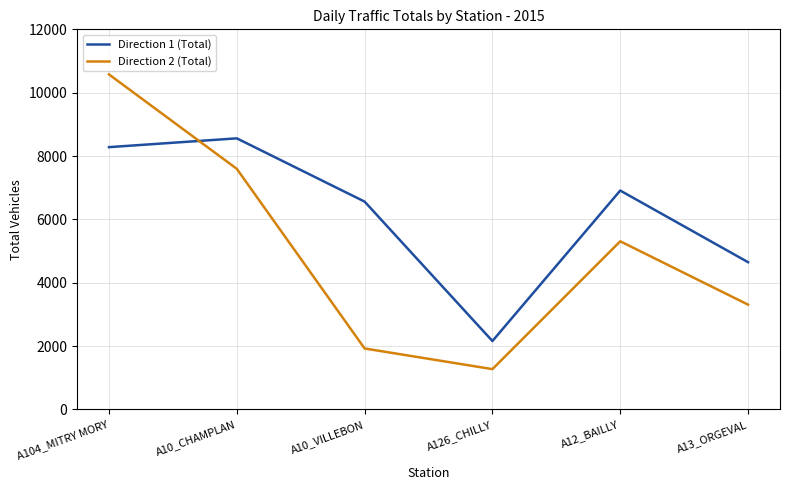

Reading right to left, list all the values displayed in this chart.

Direction 1 (Total): A13_ORGEVAL=4650	A12_BAILLY=6911	A126_CHILLY=2161	A10_VILLEBON=6562	A10_CHAMPLAN=8559	A104_MITRY MORY=8281
Direction 2 (Total): A13_ORGEVAL=3310	A12_BAILLY=5309	A126_CHILLY=1274	A10_VILLEBON=1926	A10_CHAMPLAN=7597	A104_MITRY MORY=10577